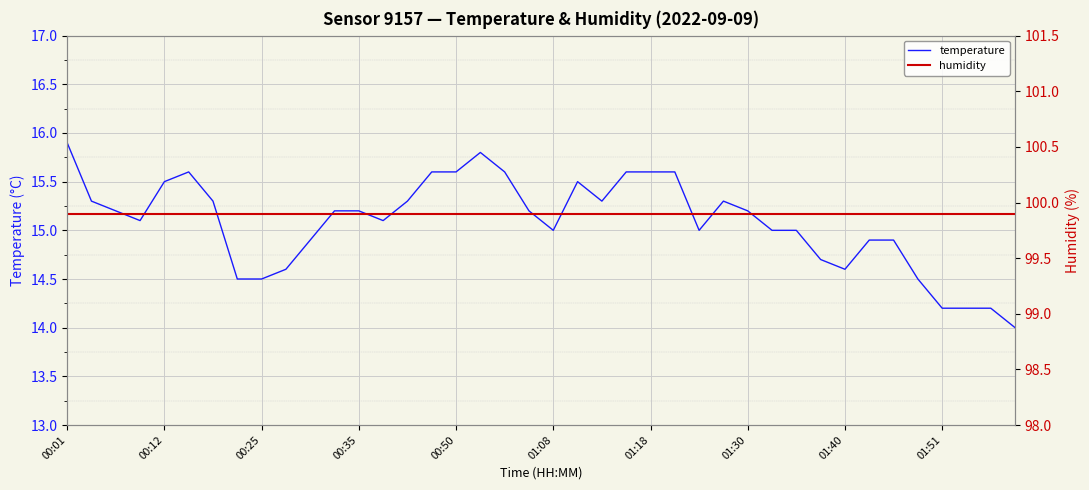

Is it true that temperature equals 22.6 at 15?

False